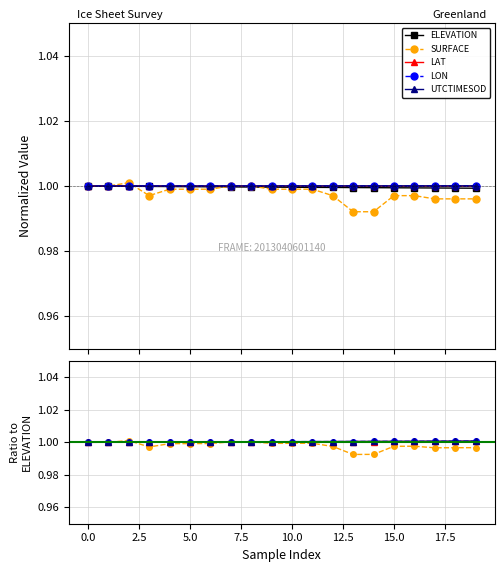

The value of LON at 14 is 1.6. True or false?

False